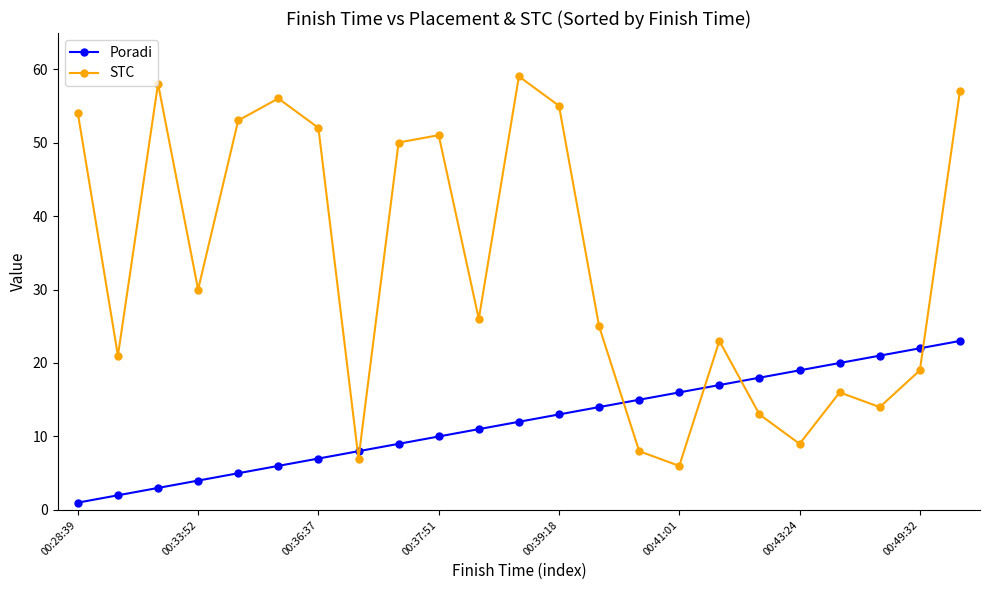

How many interior local valleys does the STC series have?

7